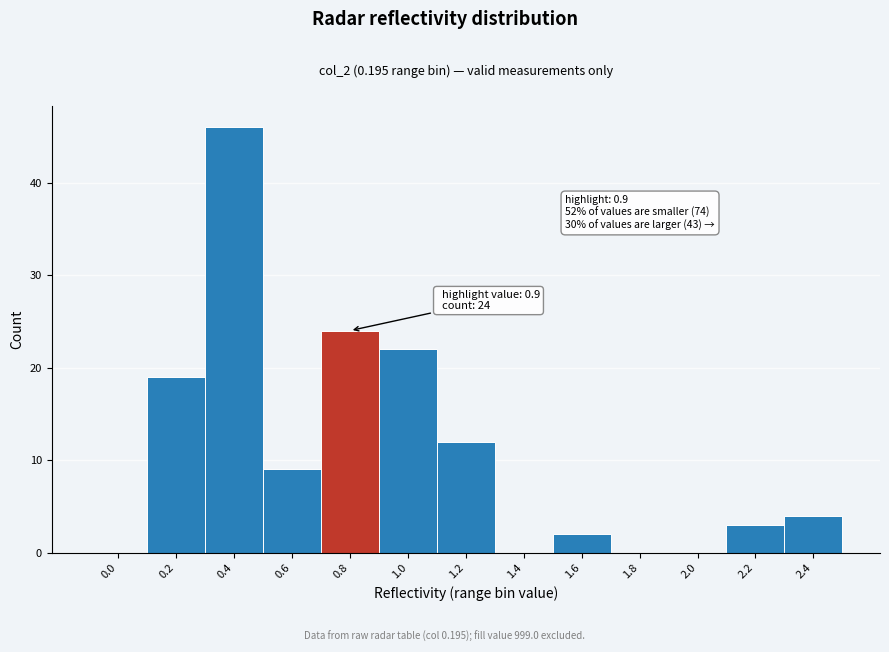

Reading left to right, transcribe all the data shown in this chart.

0.0=0	0.2=19	0.4=46	0.6=9	0.8=24	1.0=22	1.2=12	1.4=0	1.6=2	1.8=0	2.0=0	2.2=3	2.4=4